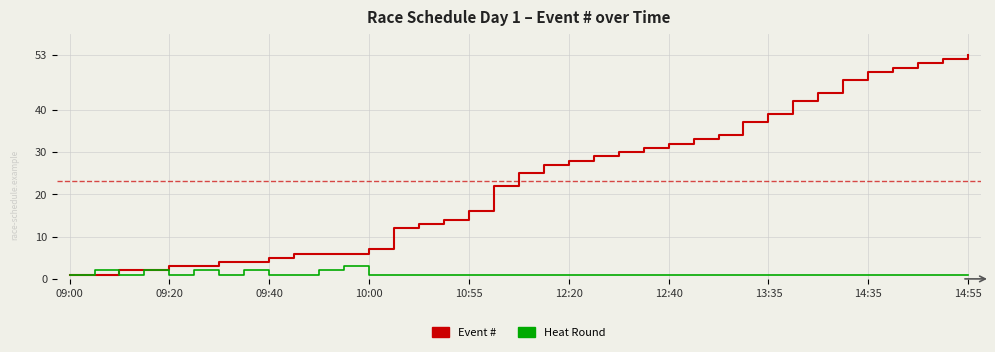

Which series has the largest total across all categories?

Event #